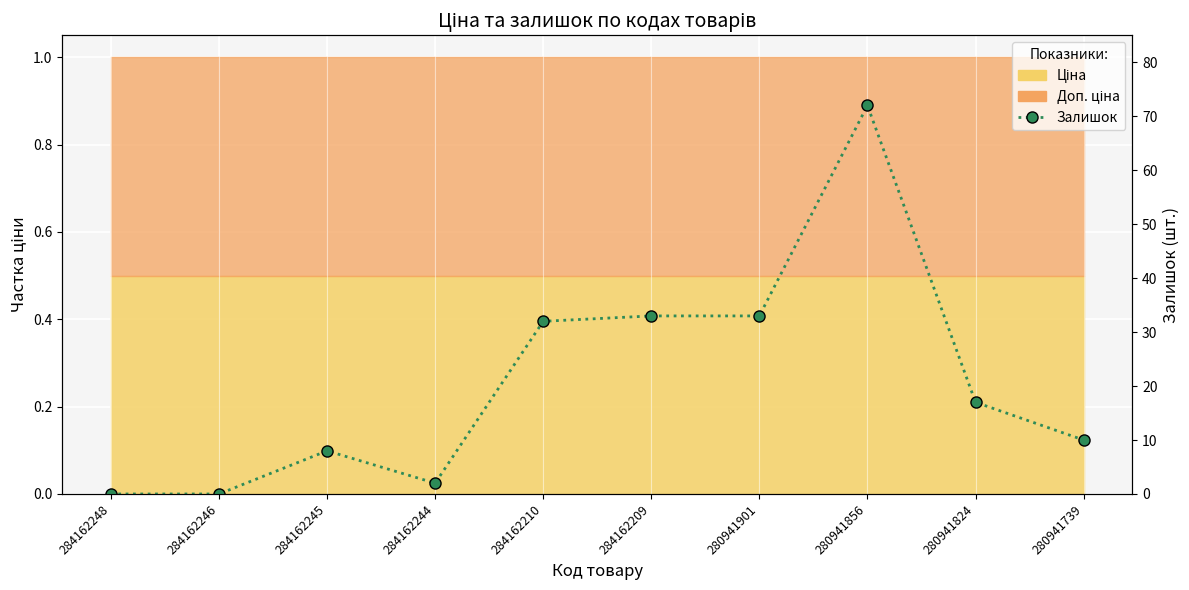

What is the difference between the second highest and second lowest values?

33